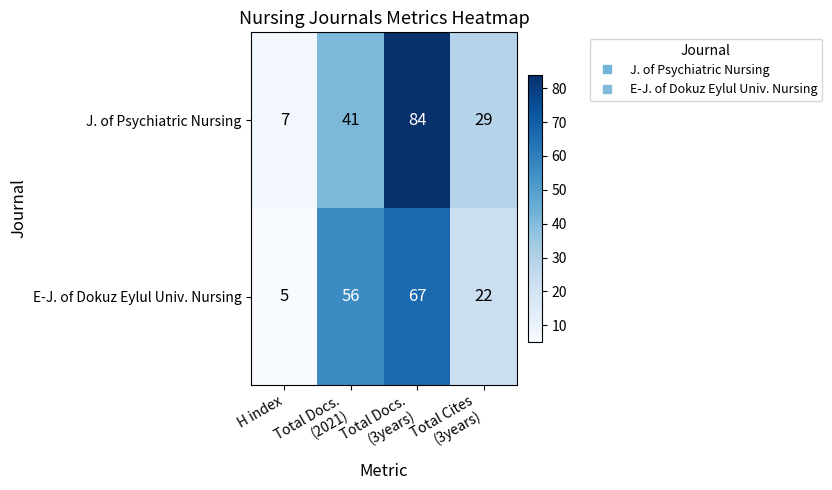

Read the E-J. of Dokuz Eylul Univ. Nursing value at H index, to the nearest 5.

5